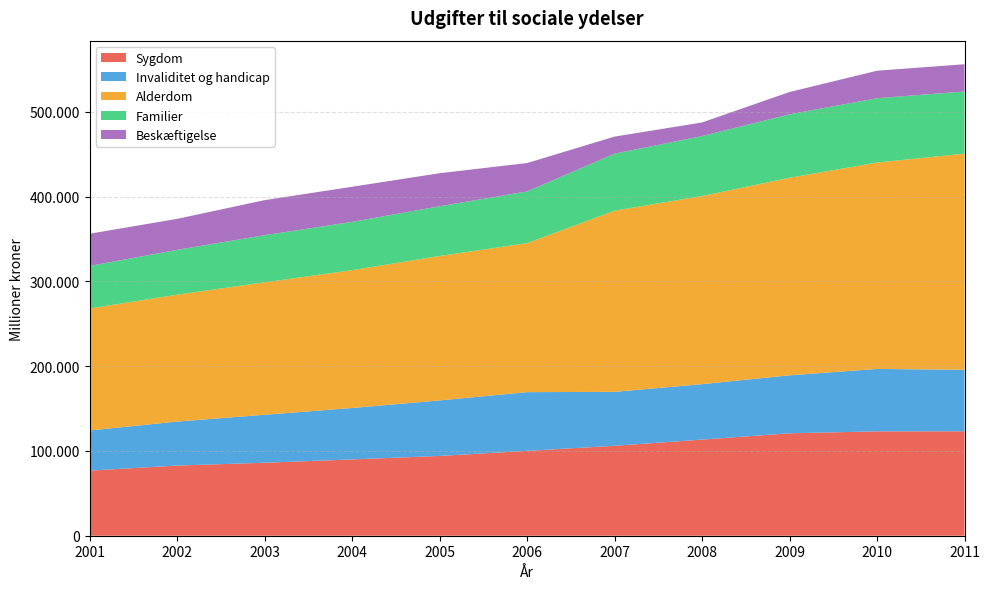

Reading right to left, list all the values displayed in this chart.

Sygdom: 123229	123127	120860	113419	106100	100163	94124	90001	86125	82782	76843
Invaliditet og handicap: 72571	73636	68399	65412	63629	69228	65498	60707	56589	51899	47352
Alderdom: 254973	243506	233029	221954	213745	175806	170373	162584	156267	149711	143892
Familier: 73335	75908	74896	70732	67307	61020	58729	56988	55615	52877	50240
Beskæftigelse: 32137	32420	26300	16025	20093	33459	38956	41399	41337	36552	37951